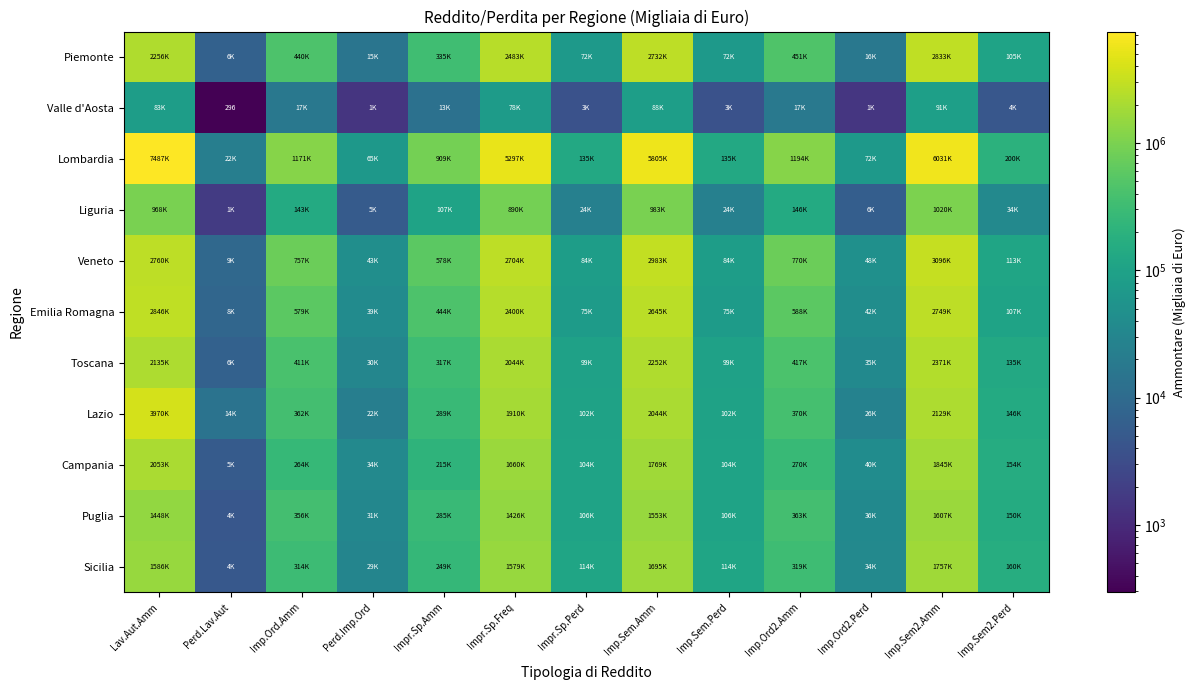

Which series has the largest total across all categories?

Lombardia